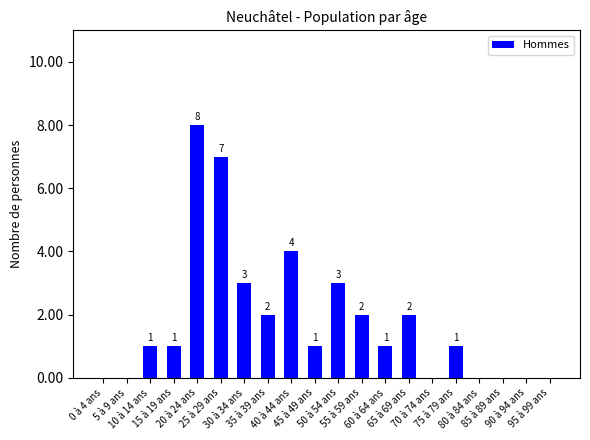

What is the sum of all values?

36